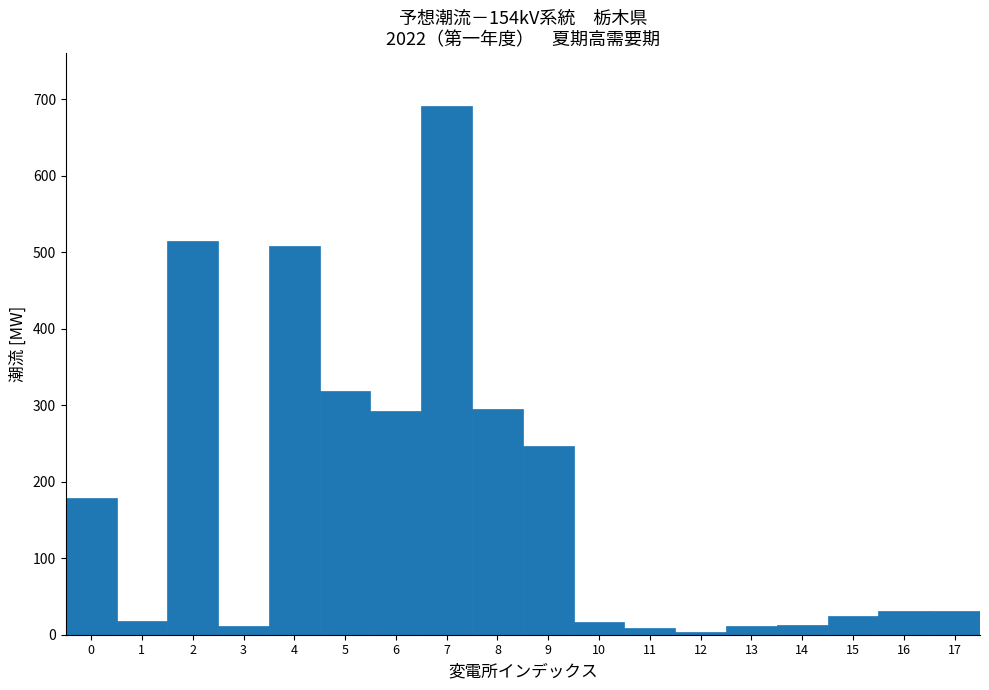

Over which range of the x-axis is the bar tallest?

6.5 to 7.5